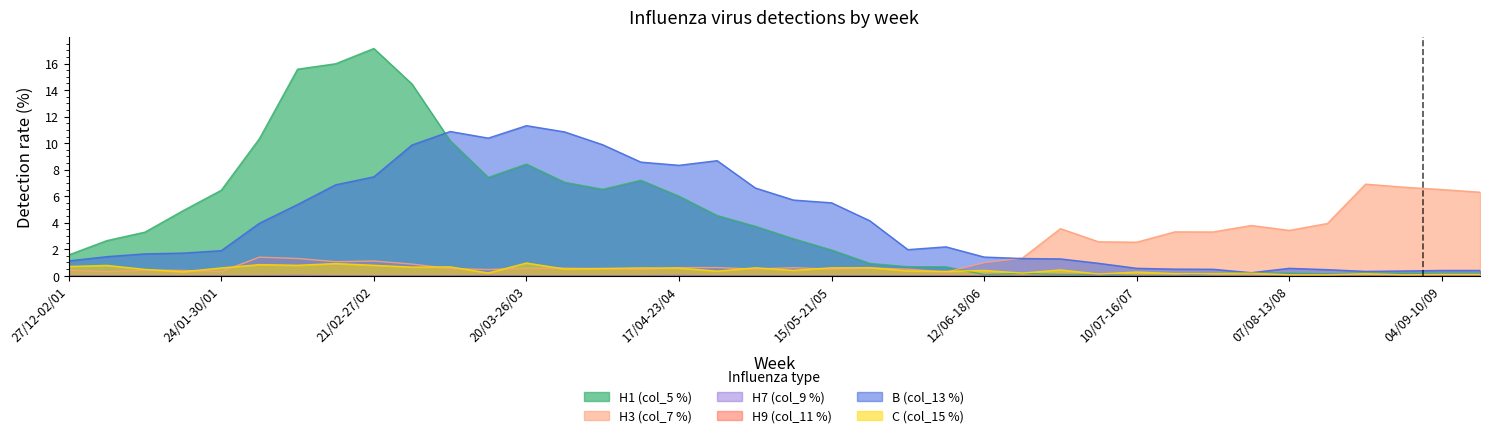

What is the difference between the B (col_13 %) values at 4 and 30?

1.2